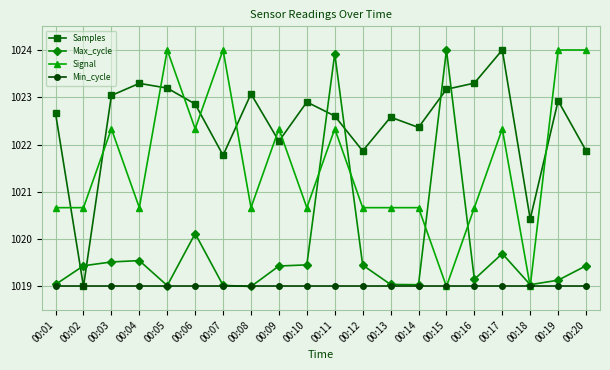

List the series in order of their overall mean, highest first.

Samples, Signal, Max_cycle, Min_cycle